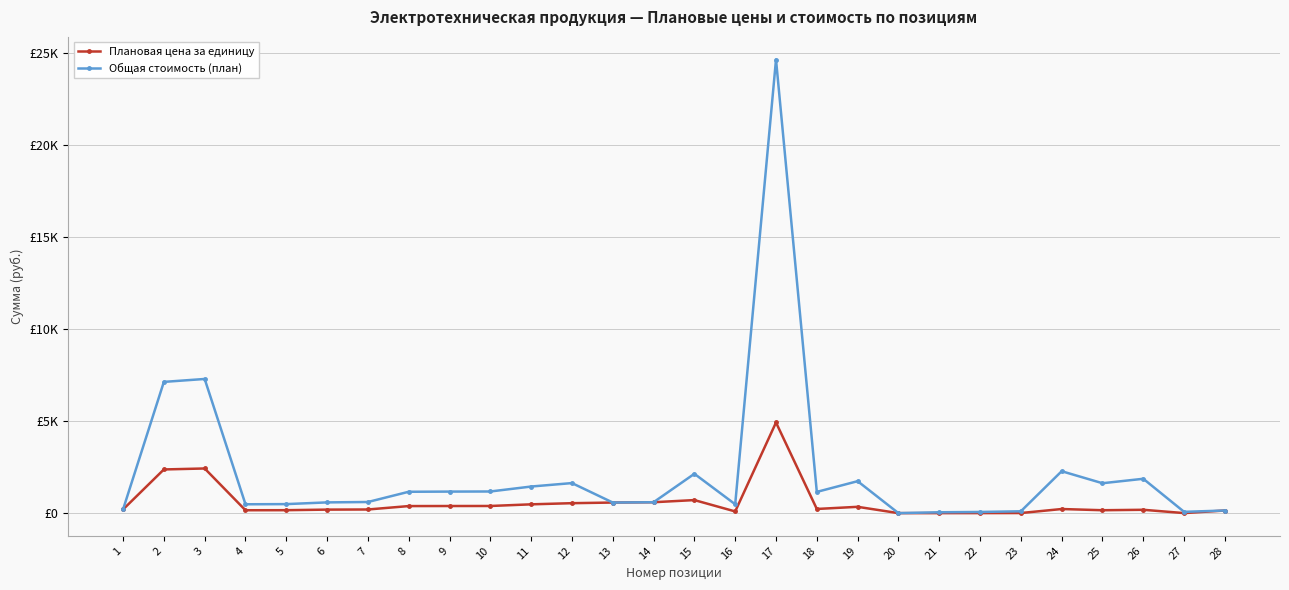

True or false: Общая стоимость (план) and Плановая цена за единицу intersect in this chart.

False